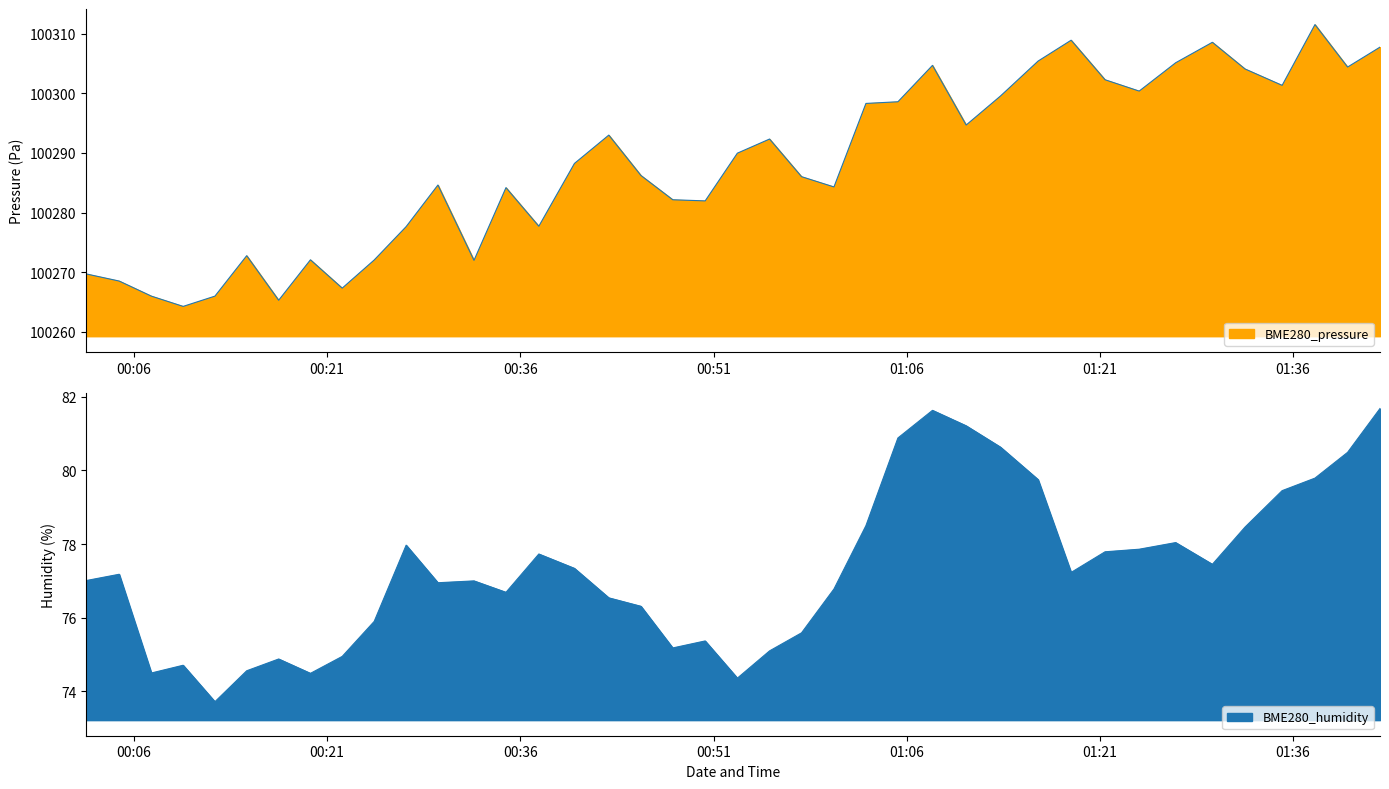

At how many categories does at least one series exceed 71250?

40